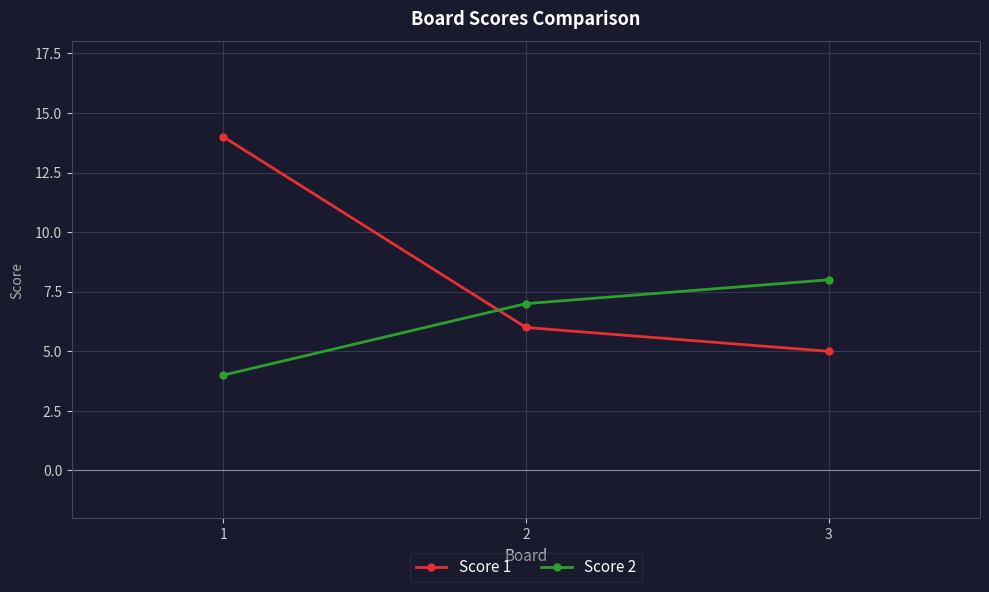

List the series in order of their peak value, highest first.

Score 1, Score 2